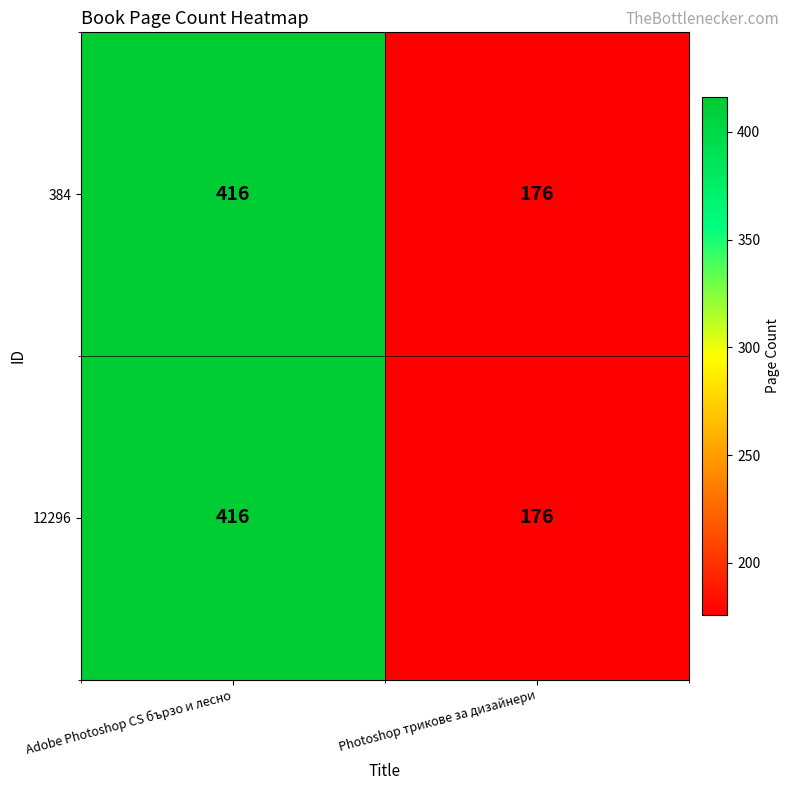

What is the total value across all series at Adobe Photoshop CS бързо и лесно?

832